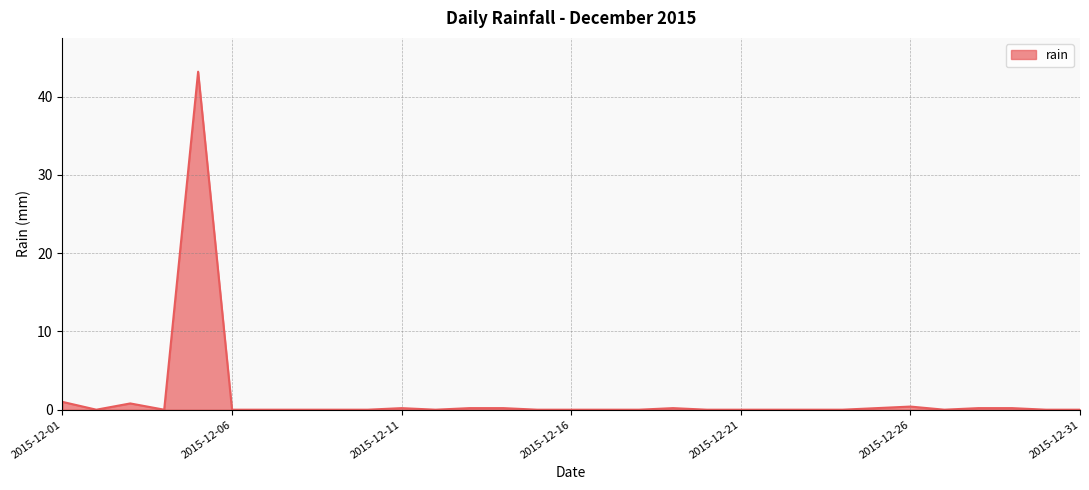

Reading left to right, list all the values displayed in this chart.

1.0	0.0	0.8	0.0	43.2	0.0	0.0	0.0	0.0	0.0	0.2	0.0	0.2	0.2	0.0	0.0	0.0	0.0	0.2	0.0	0.0	0.0	0.0	0.0	0.2	0.4	0.0	0.2	0.2	0.0	0.0